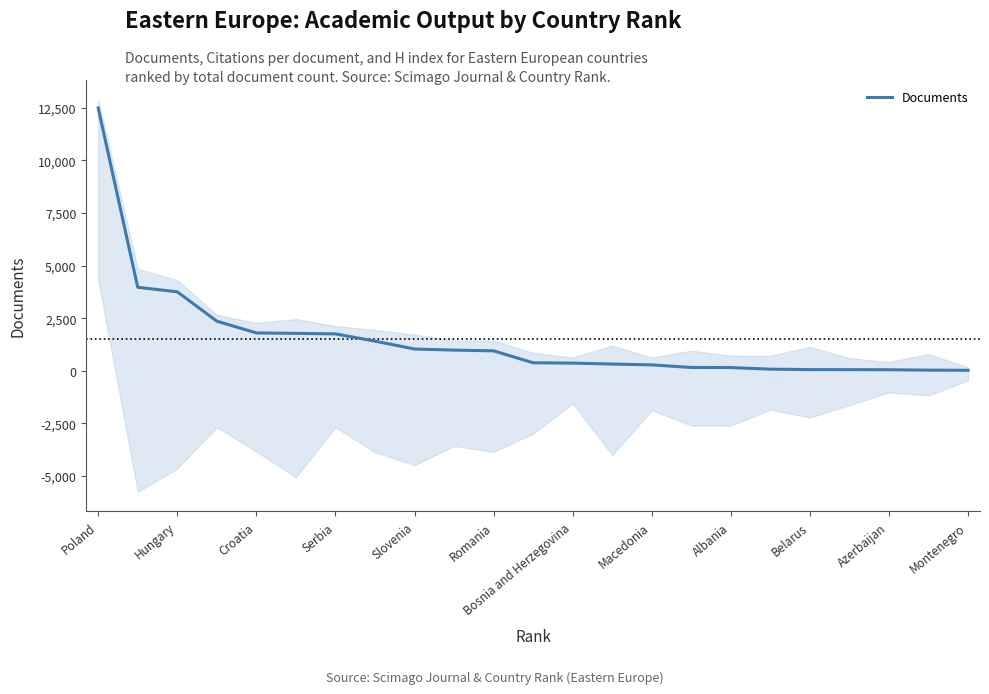

Which category has the highest value in the Documents series?

Poland